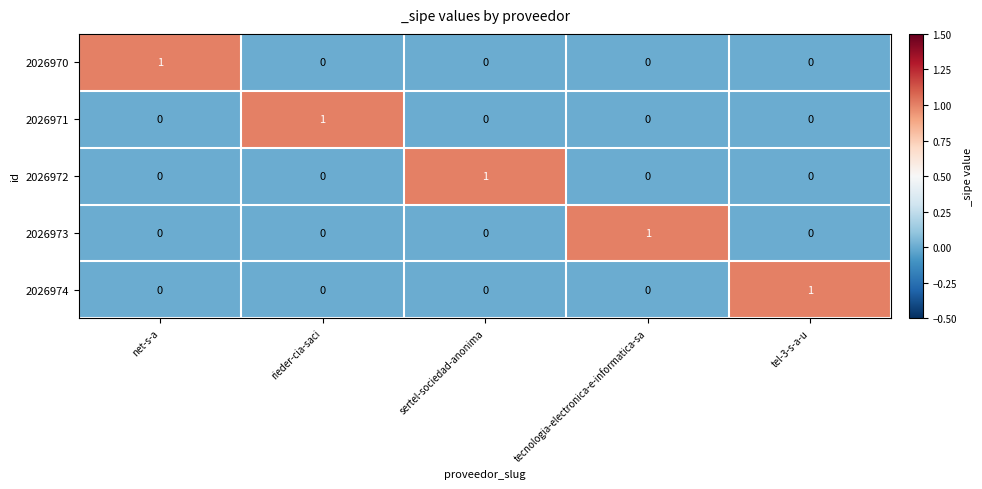

How many 2026974 values are between 0 and 1?

5